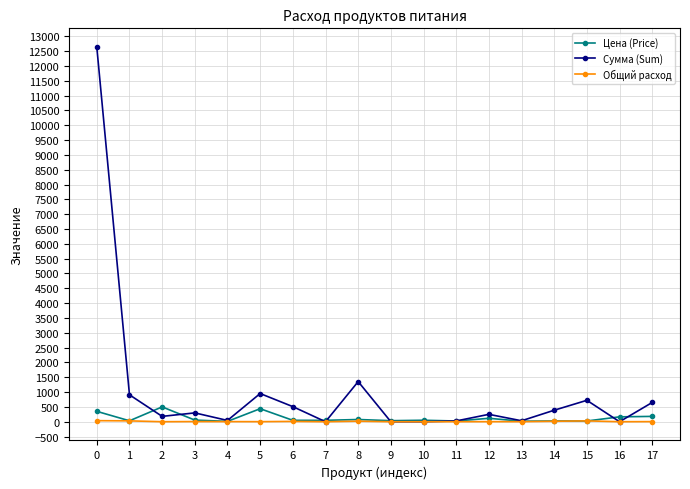

True or false: Общий расход has more than 1 points higher than both neighbors.

True